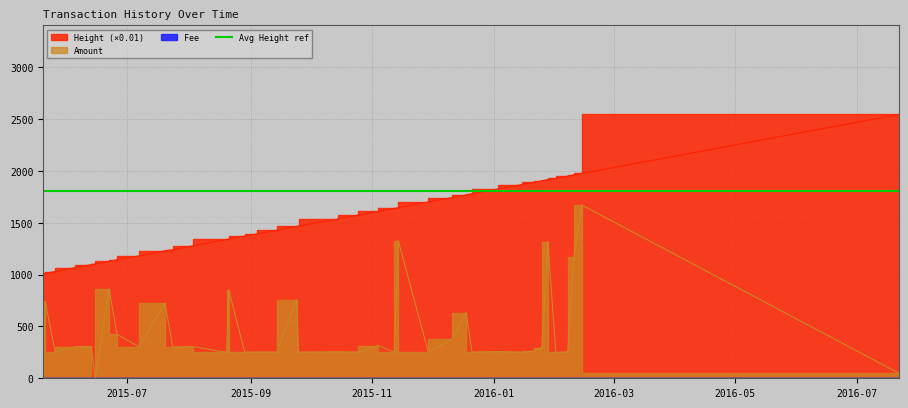

What is the difference between the highest and lowest values at 2015-10-25?

1320.0